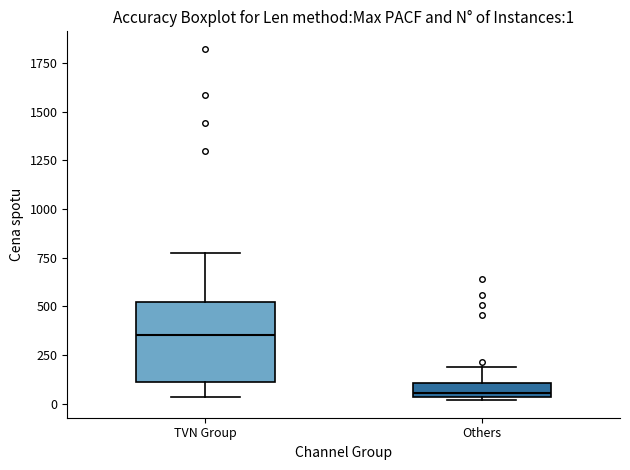

Which box is the tallest, from its lower edge to its upper edge?

TVN Group